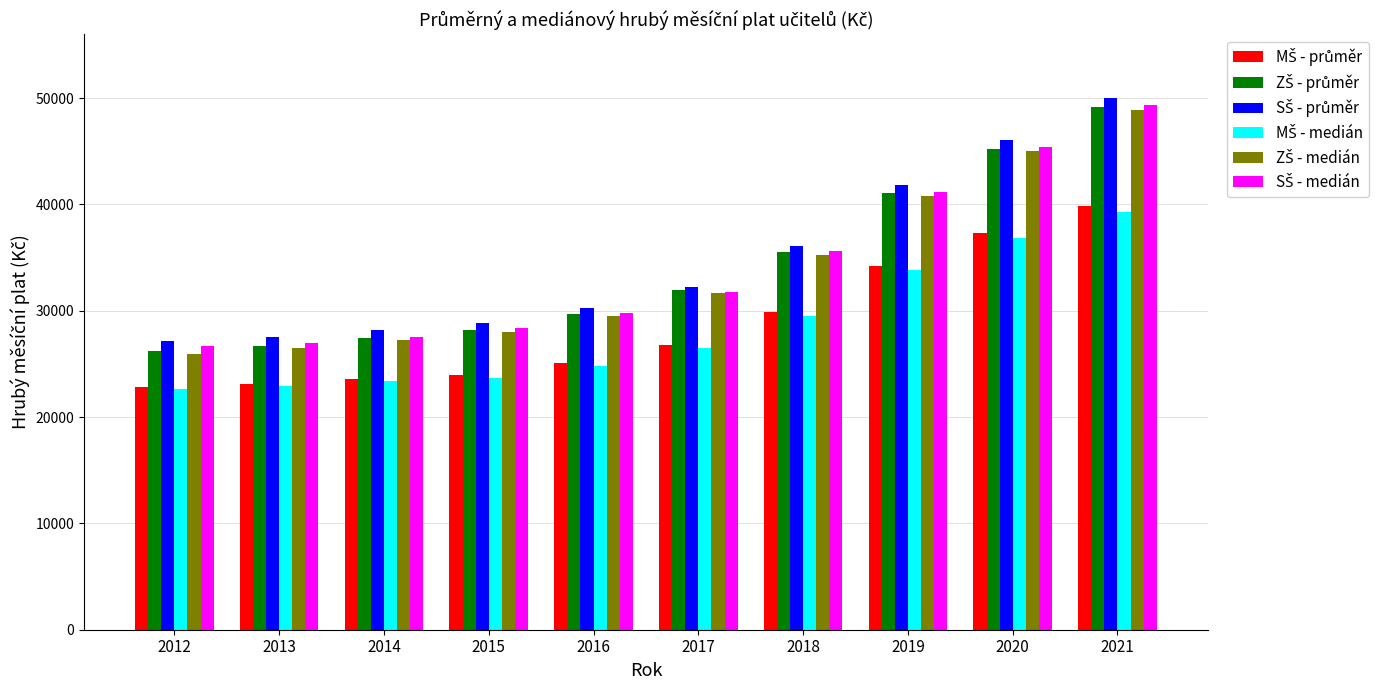

At which category is the sum across all series the highest?

2021